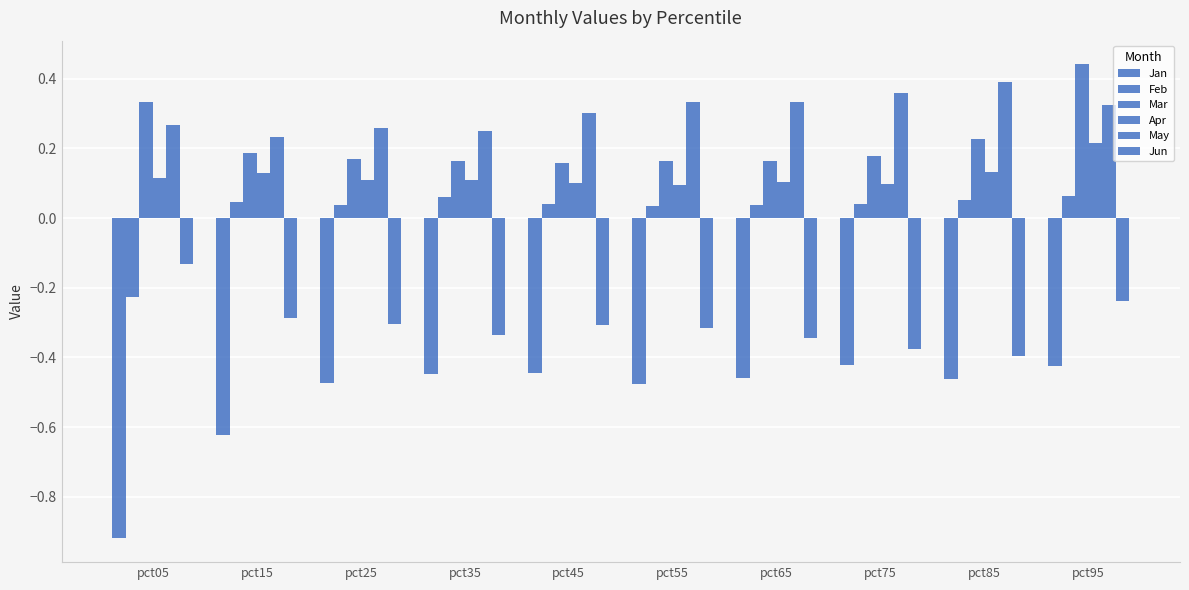

Which has a higher value, pct75 or pct15?

pct75